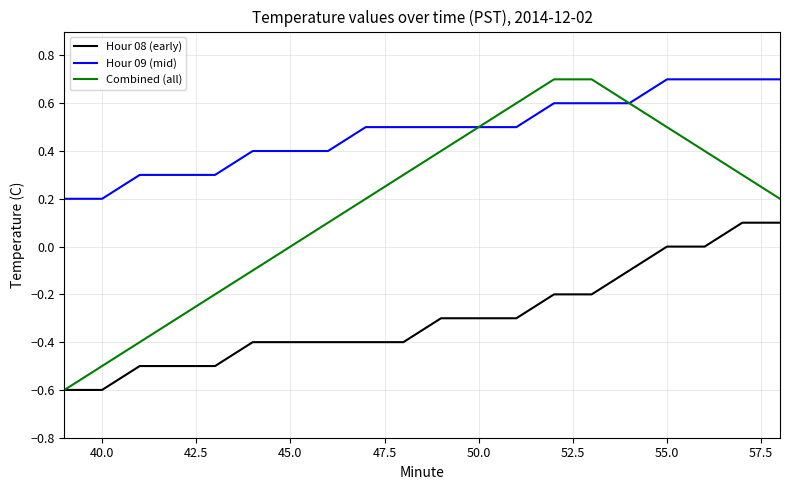

Which series has the largest total across all categories?

Hour 09 (mid)